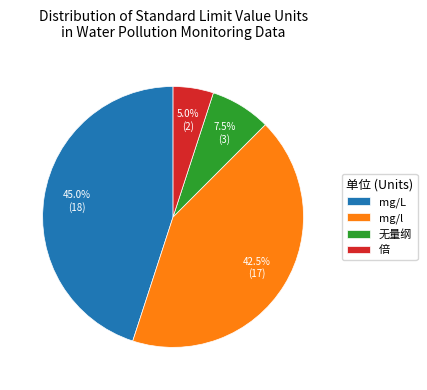

Rank the categories by value from lowest to highest.

倍, 无量纲, mg/l, mg/L